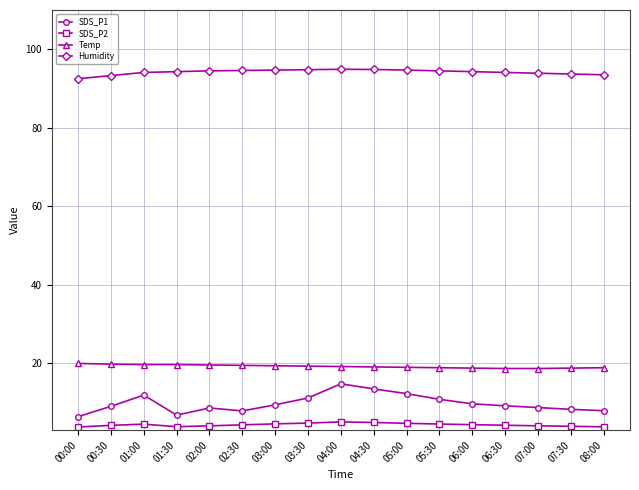

At how many categories does at least one series exceed 12?

17